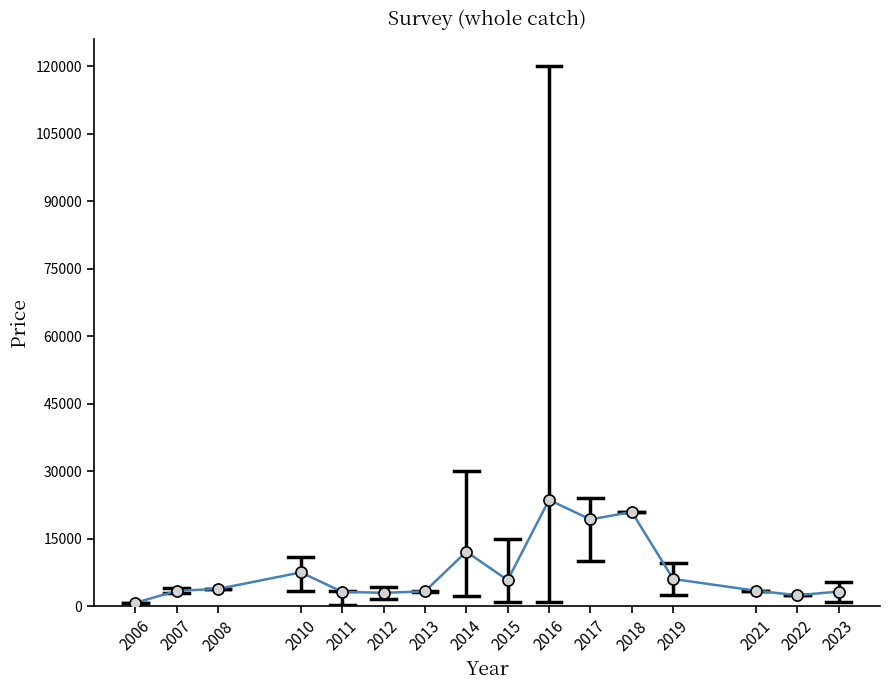

What is the difference between the maximum and minimum values?

22875.0